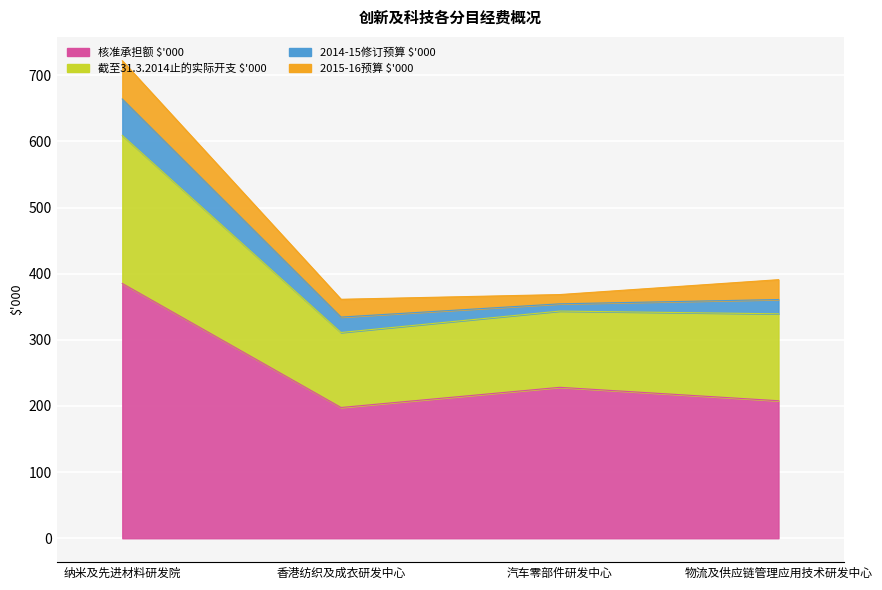

What is the greatest value displayed?

721877